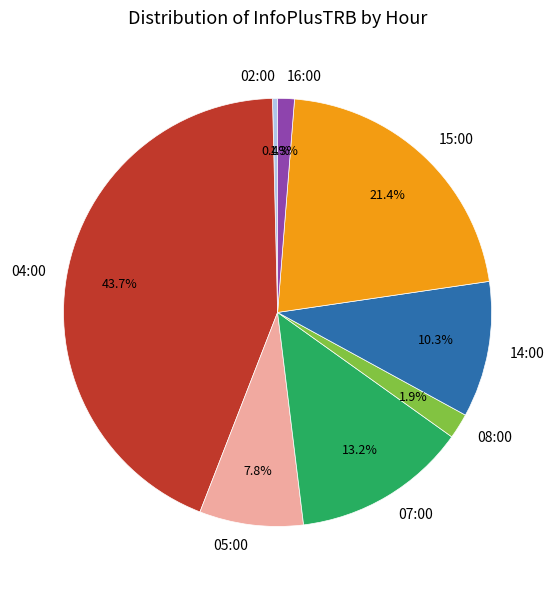

To the nearest percent, what is the difference between the 04:00 and 16:00 slice percentages?

42%